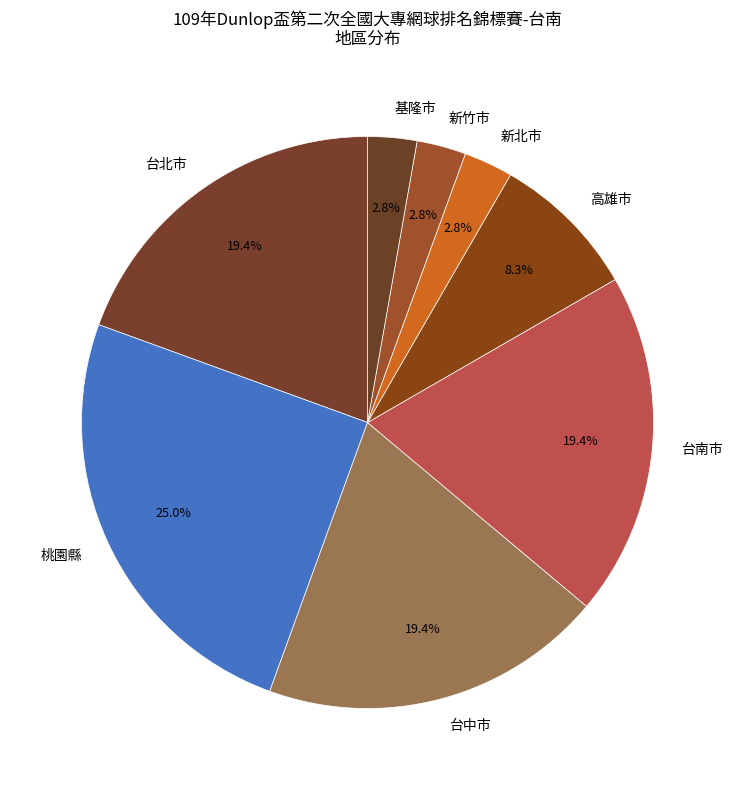

Which has a higher value, 高雄市 or 台南市?

台南市